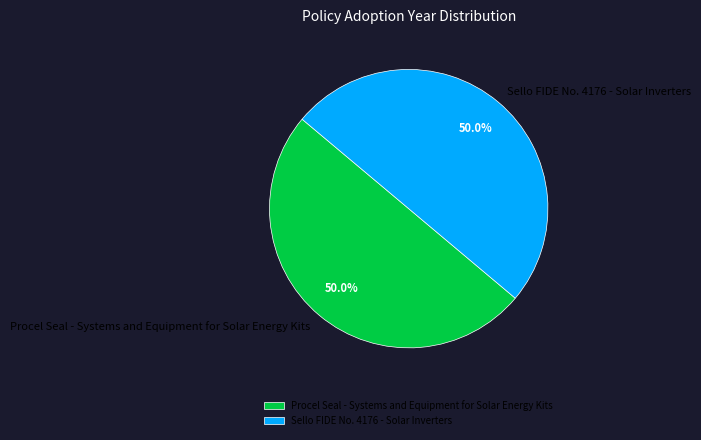

What is the total percentage of Procel Seal - Systems and Equipment for Solar Energy Kits and Sello FIDE No. 4176 - Solar Inverters?

100.0%